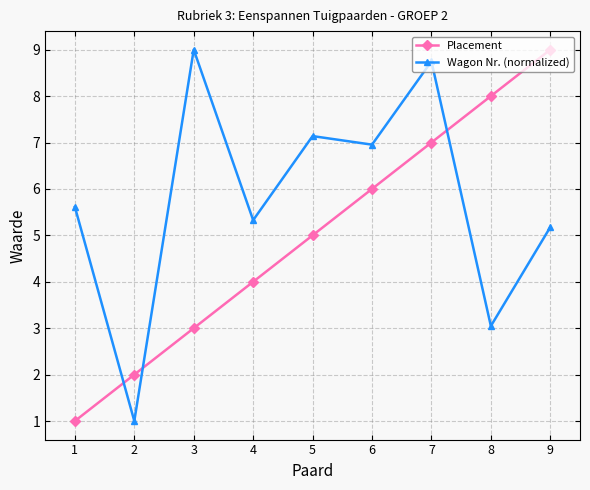

Count the Placement values in the range 3 to 7.

5